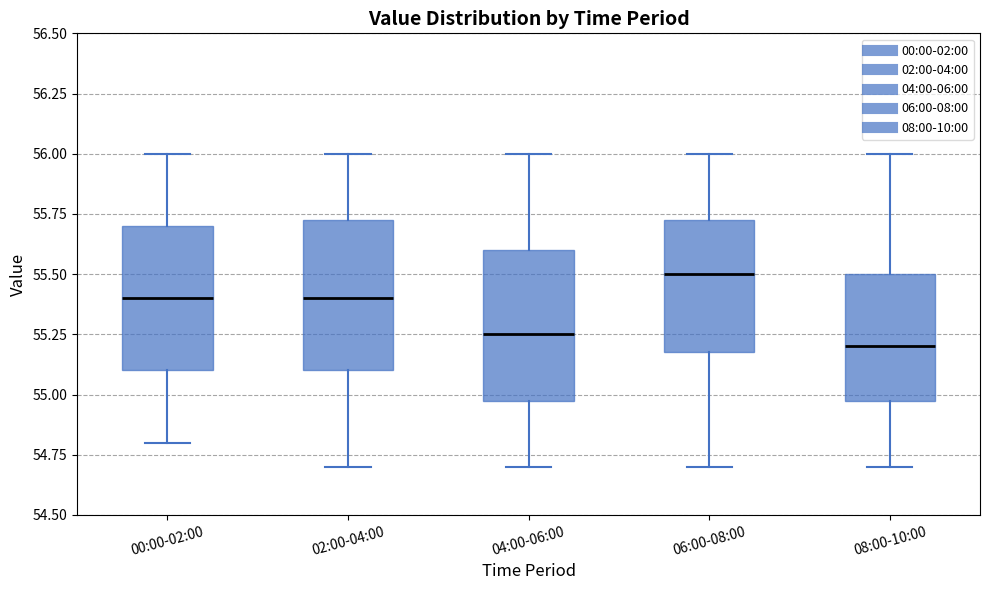

Reading left to right, transcribe this box plot: for each box, give where its median line is, the range the box spans, and where its two whiskers end, as read against the y-axis. The values are not printed on the chart, so give them approximately, as read against the axis.

00:00-02:00: median 55.40, box 55.10 to 55.70, whiskers 54.80 to 56.00
02:00-04:00: median 55.40, box 55.10 to 55.75, whiskers 54.70 to 56.00
04:00-06:00: median 55.25, box 55.00 to 55.60, whiskers 54.70 to 56.00
06:00-08:00: median 55.50, box 55.20 to 55.75, whiskers 54.70 to 56.00
08:00-10:00: median 55.20, box 55.00 to 55.50, whiskers 54.70 to 56.00